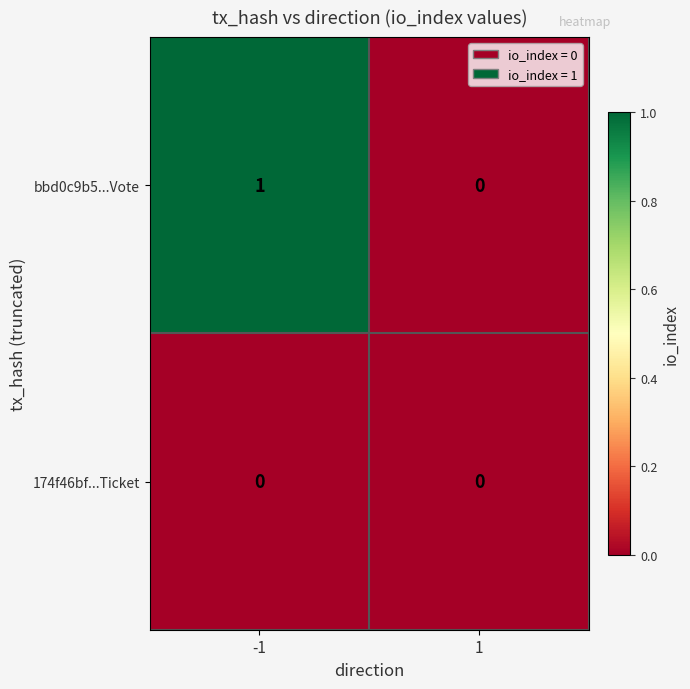

Which series has the widest spread of values?

bbd0c9b5...Vote